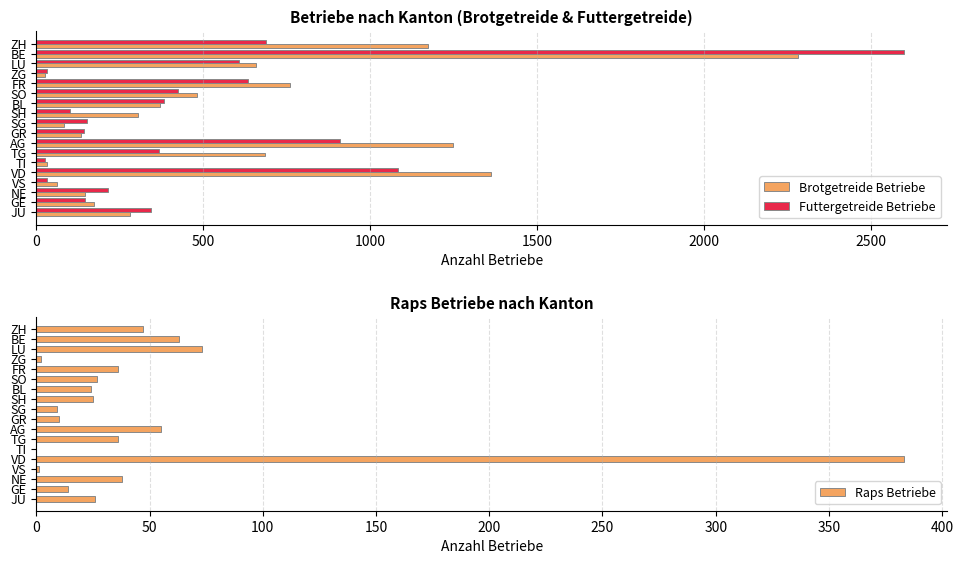

Read the Brotgetreide Betriebe value at ZH.

1172